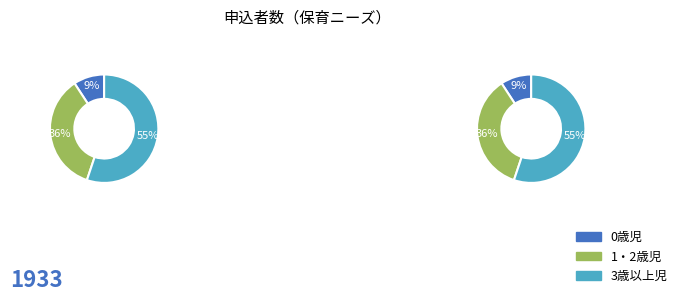

Do 0歳児 and 3歳以上児 together represent more than half of the pie?

Yes